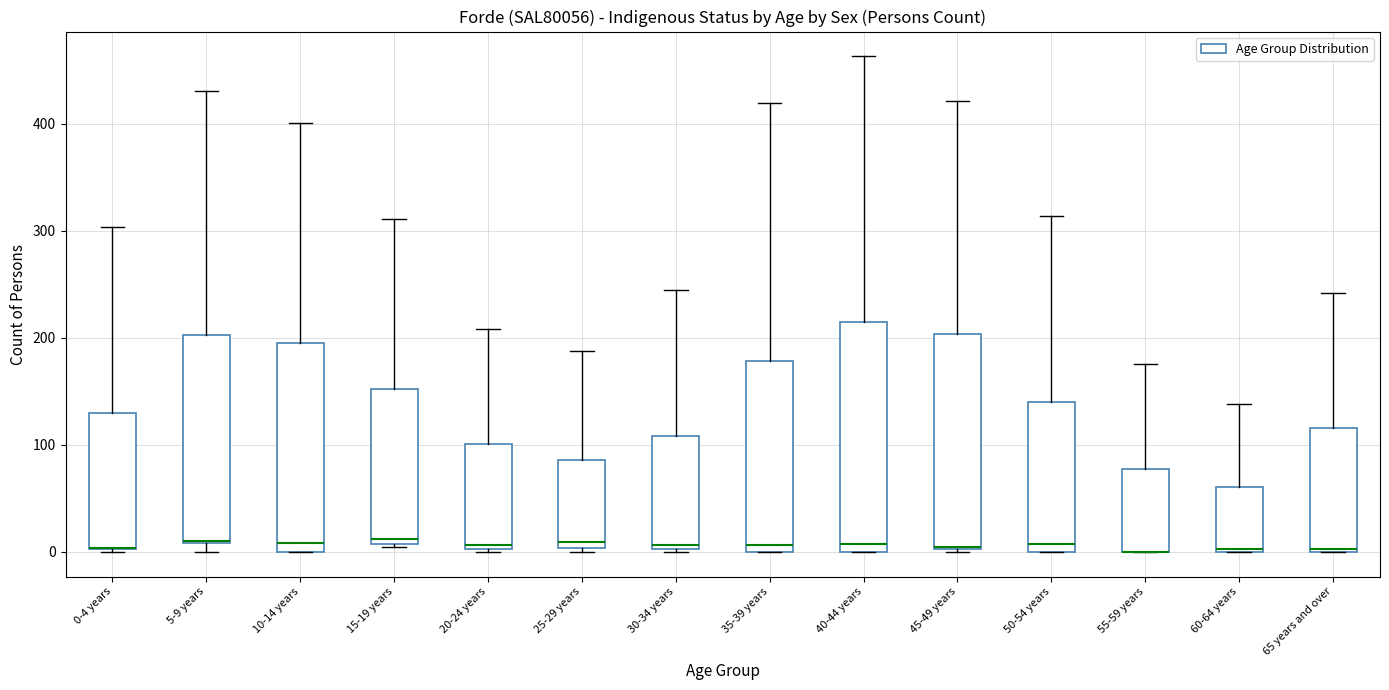

Reading left to right, transcribe this box plot: for each box, give where its median line is, the range the box spans, and where its two whiskers end, as read against the y-axis. The values are not printed on the chart, so give them approximately, as read against the axis.

0-4 years: median 0 (drawn on the box's lower edge), box 0 to 130, whiskers 0 to 300
5-9 years: median 10 (drawn on the box's lower edge), box 10 to 200, whiskers 0 to 430
10-14 years: median 10, box 0 to 200, whiskers 0 to 400
15-19 years: median 10 (just above the box's lower edge), box 10 to 150, whiskers 10 to 310
20-24 years: median 10, box 0 to 100, whiskers 0 to 210
25-29 years: median 10, box 0 to 90, whiskers 0 (just below the box's lower edge) to 190
30-34 years: median 10, box 0 to 110, whiskers 0 to 250
35-39 years: median 10, box 0 to 180, whiskers 0 to 420
40-44 years: median 10, box 0 to 220, whiskers 0 to 460
45-49 years: median 10 (drawn on the box's lower edge), box 0 to 200, whiskers 0 to 420
50-54 years: median 10, box 0 to 140, whiskers 0 to 310
55-59 years: median 0 (drawn on the box's lower edge), box 0 to 80, whiskers 0 to 180
60-64 years: median 0, box 0 to 60, whiskers 0 to 140
65 years and over: median 0, box 0 to 120, whiskers 0 to 240